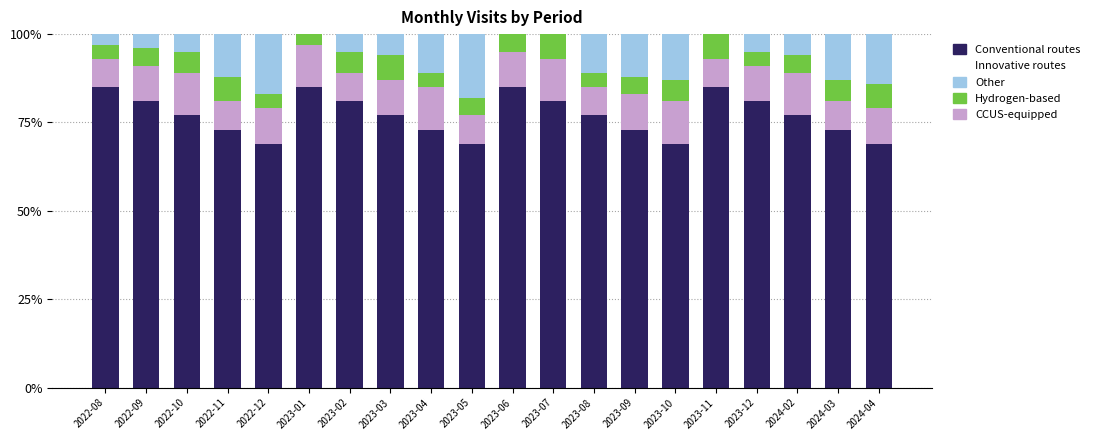

Rank the series by their maximum value, from lowest to highest.

Hydrogen-based, CCUS-equipped, Other, Conventional routes